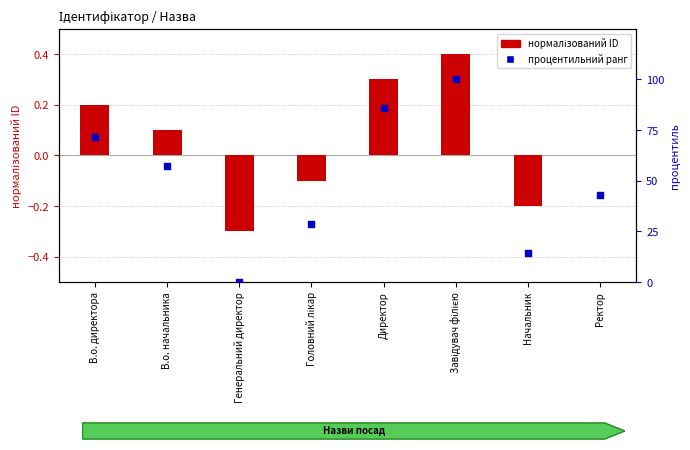

Which series has the widest spread of Y values?

процентильний ранг